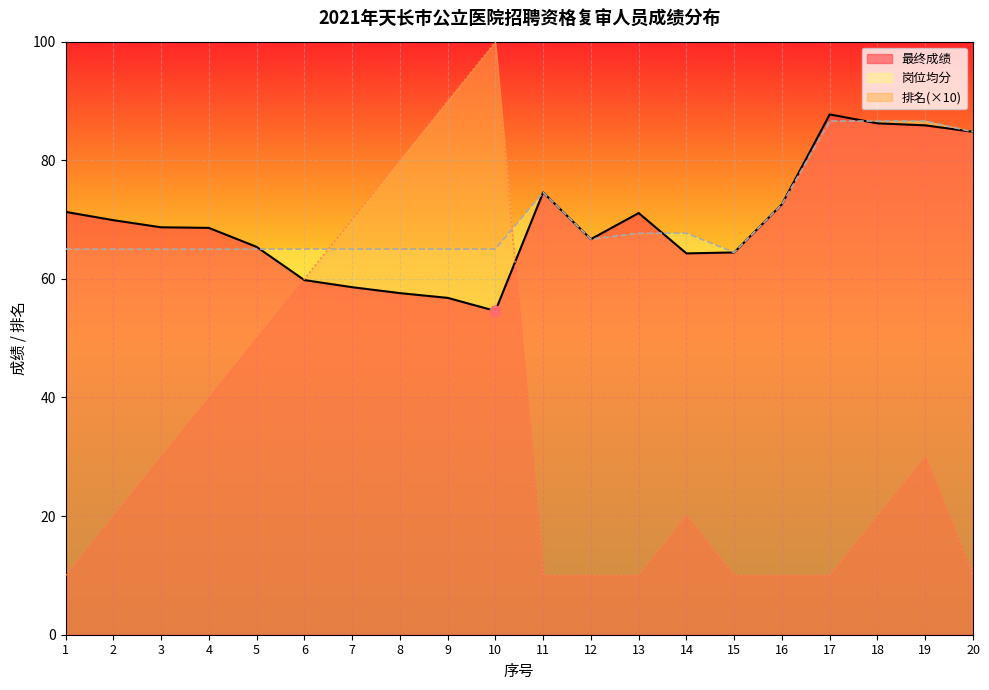

At how many categories does at least one series exceed 16?

20